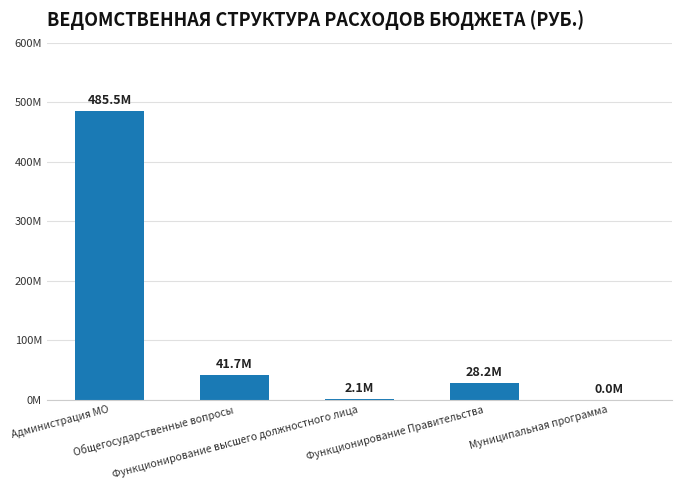

Are the bars horizontal?

No